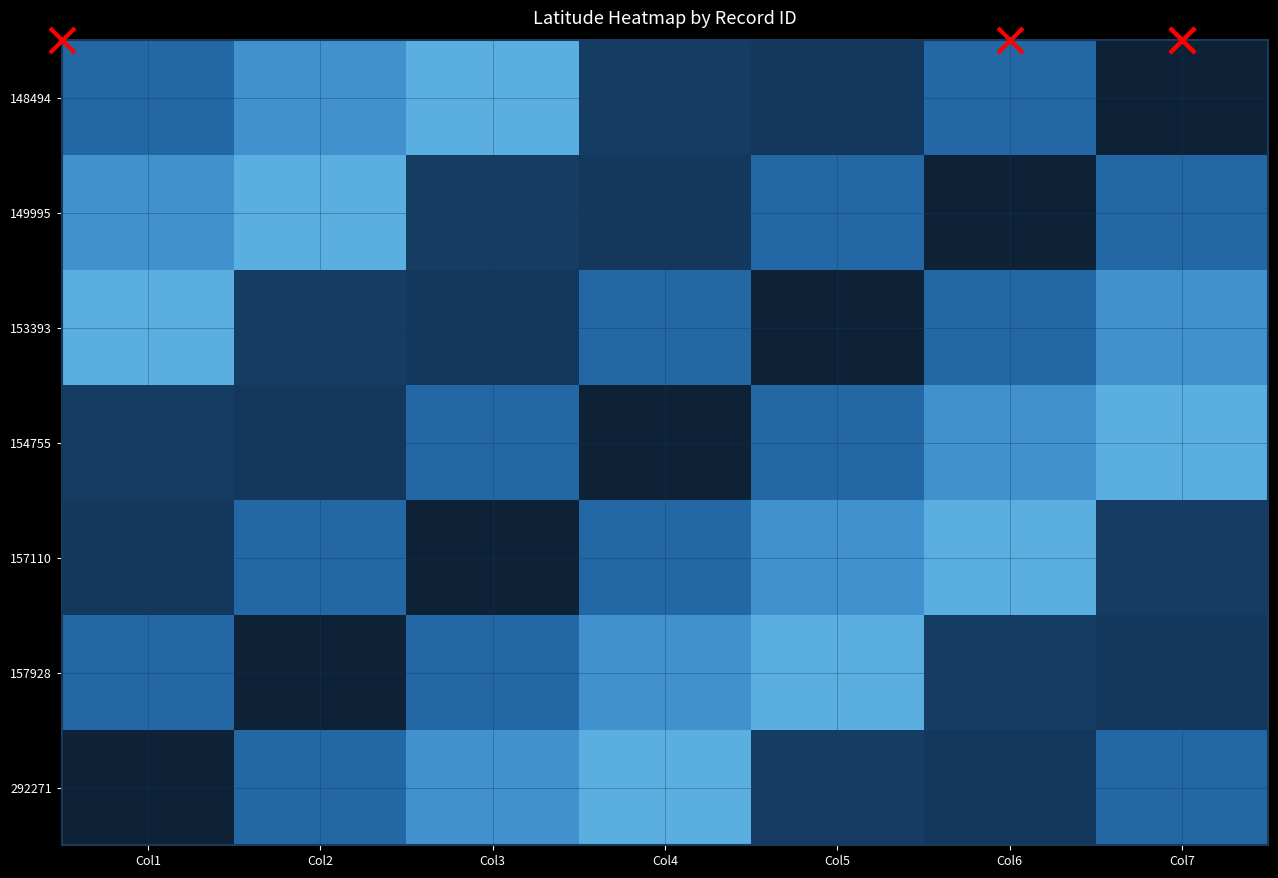

How many categories are shown in the chart?

7